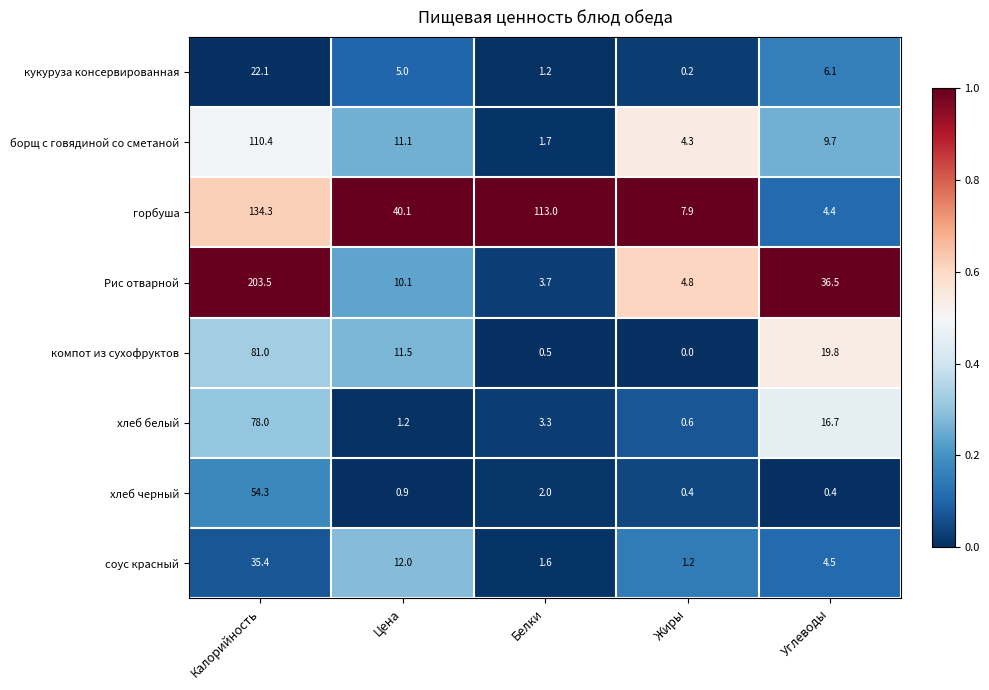

Is it true that хлеб черный equals 2.0 at Белки?

True